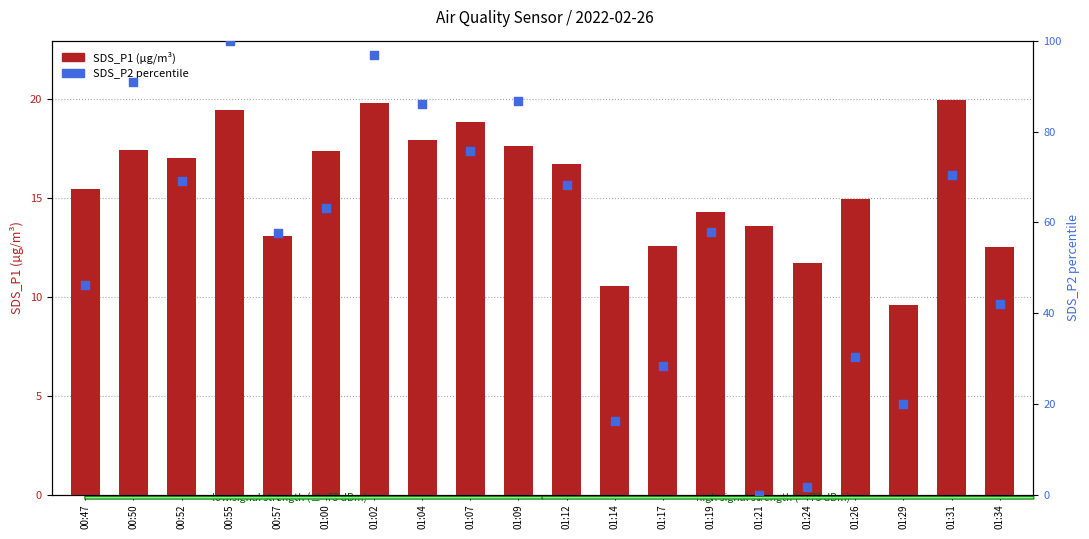

Which series has the widest spread of Y values?

SDS_P2 percentile